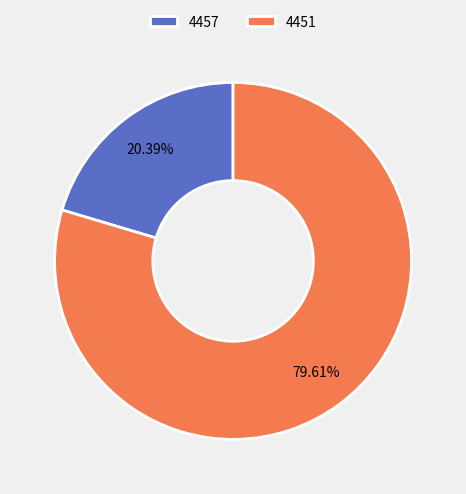

Which slice is the largest?

4451